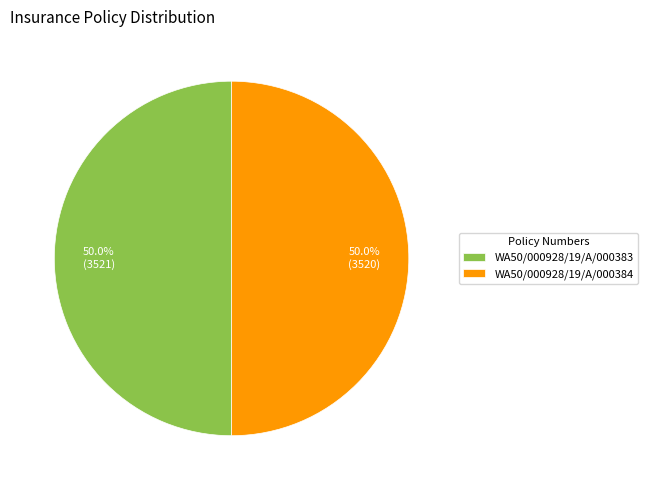

What percentage is the WA50/000928/19/A/000383 slice, to the nearest percent?

50%